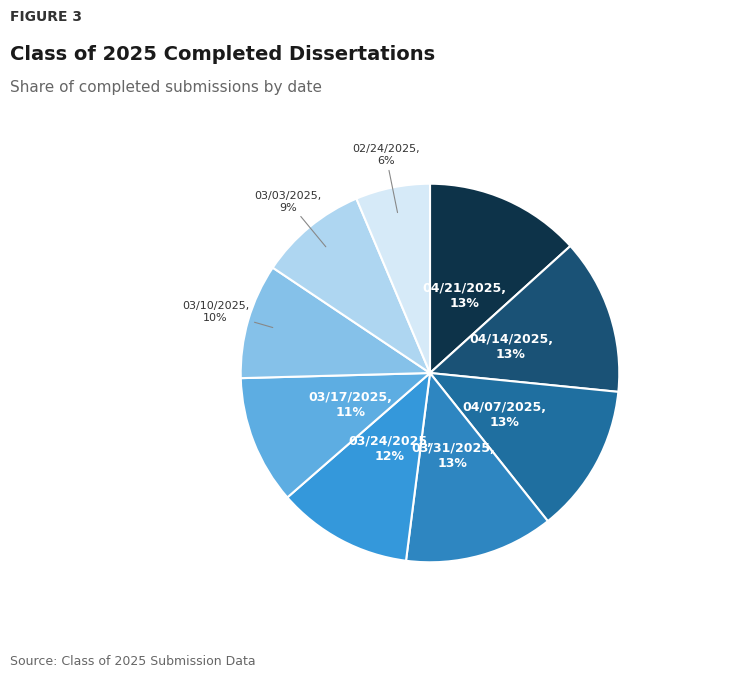

Count the number of slices in the pie.

9